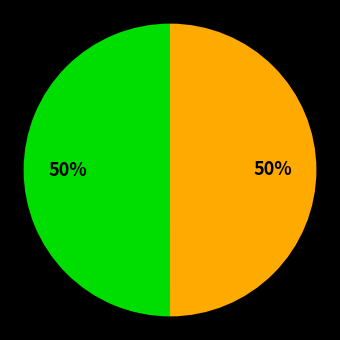

Count the number of slices in the pie.

2